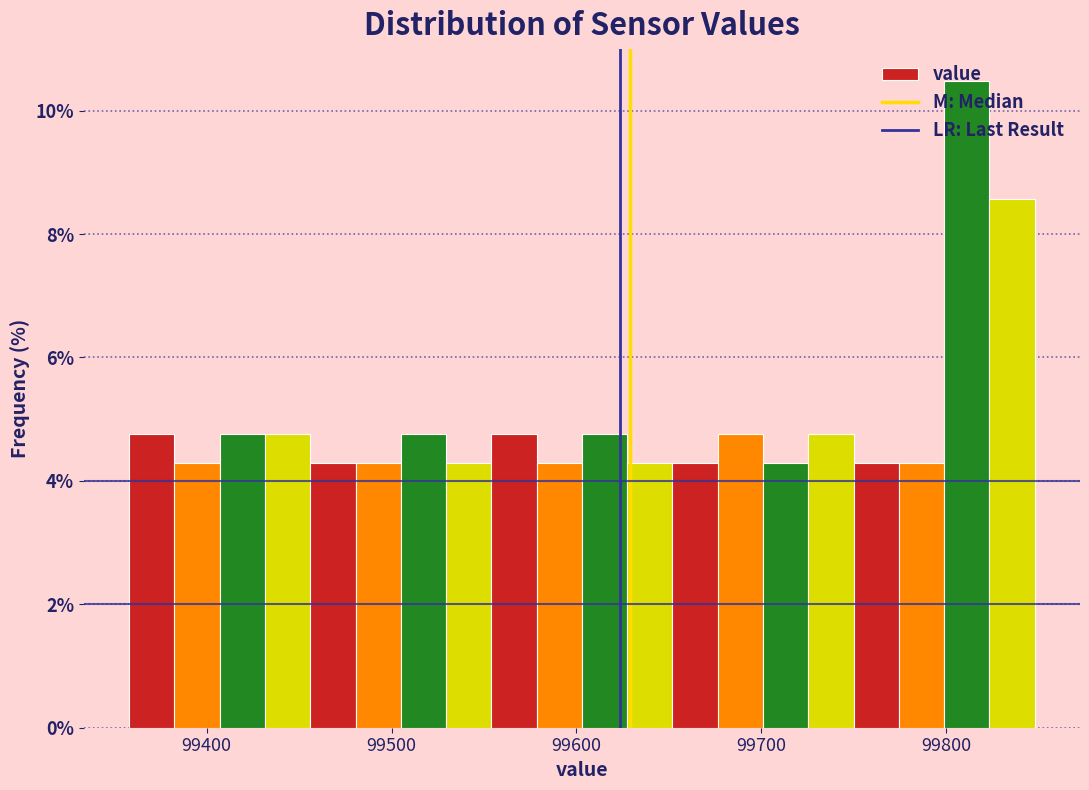

Around what value on the x-axis is the tallest bar? Give the approximate position of its centre, as read against the axis.

99810